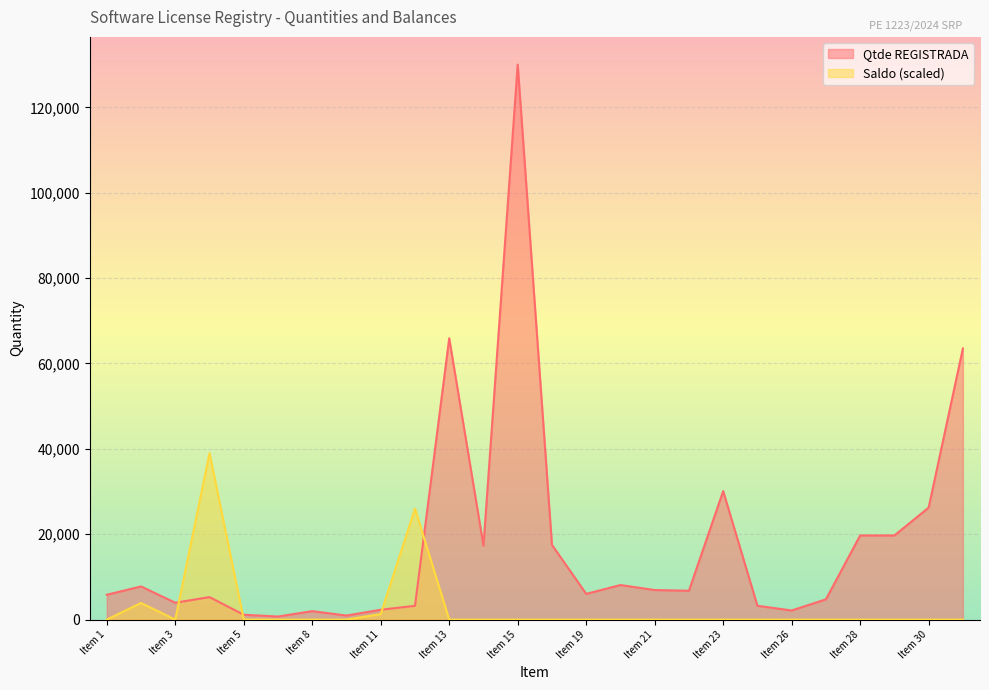

How many values in the Qtde REGISTRADA series exceed 6762?

13